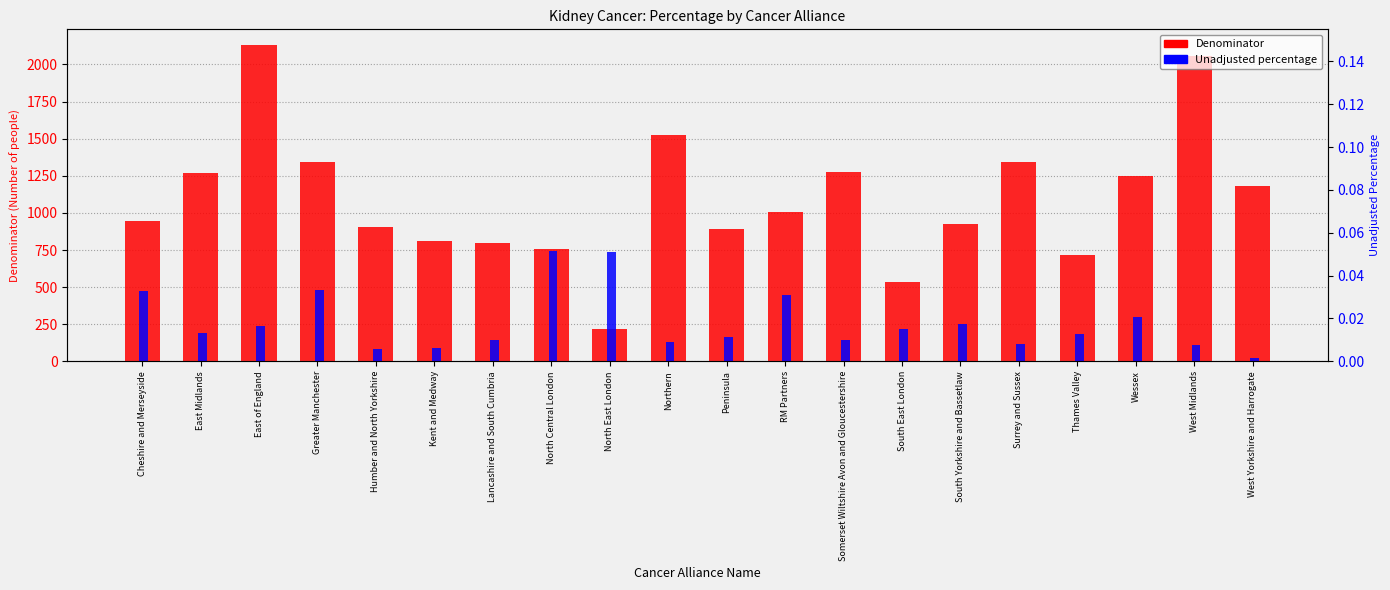

Which series has the largest range (max minus min)?

Denominator